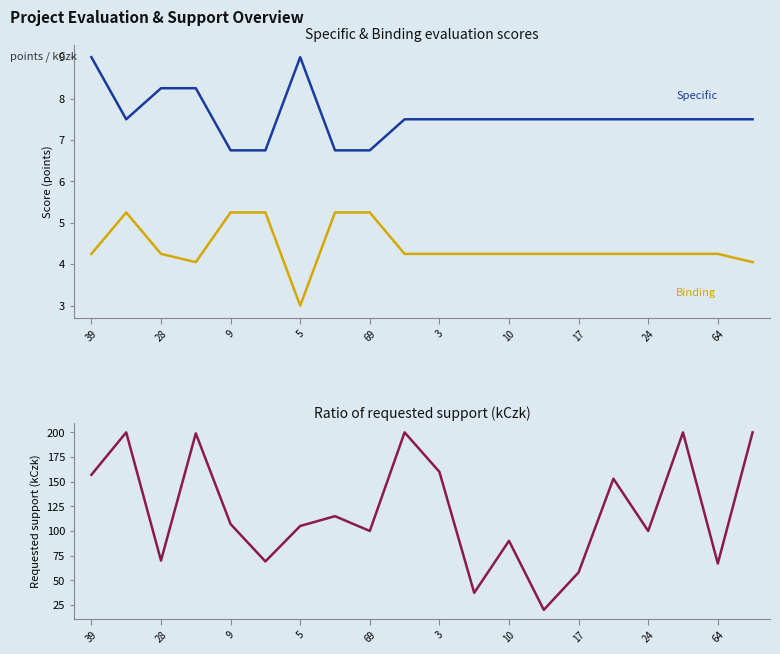

True or false: Requested support (kCzk) has a value of 20.0 at 13.

True